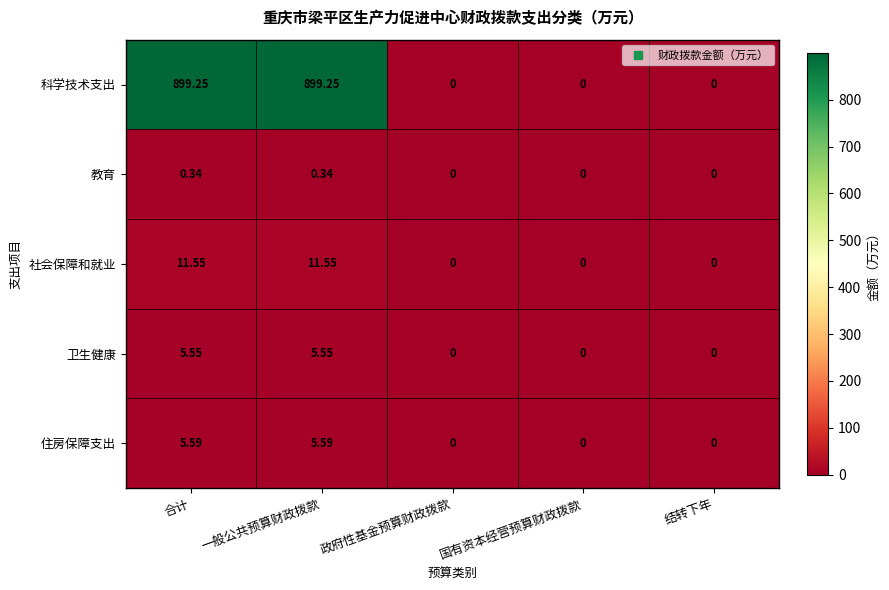

Which series has the largest total across all categories?

科学技术支出